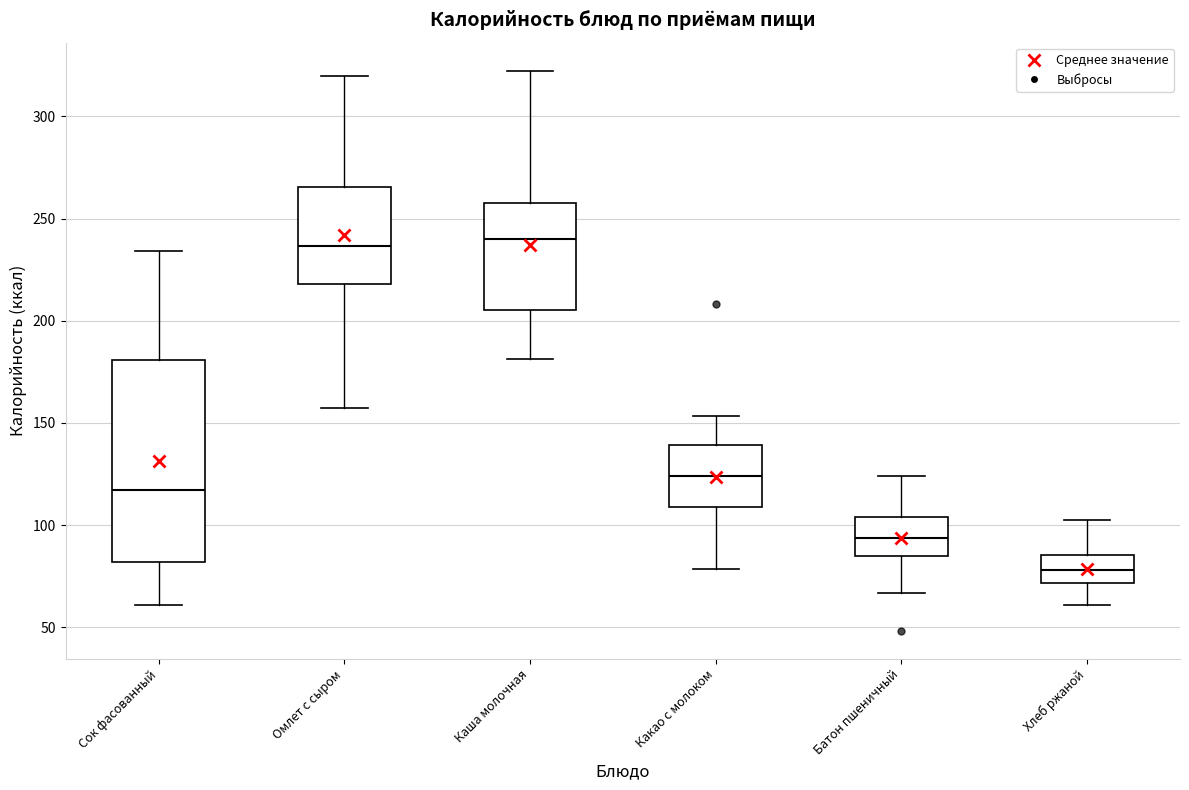

Reading left to right, read every box against the y-axis: the position of its median line, the range the box covers, and the ends of its whiskers. The values are not printed on the chart, so give them approximately, as read against the axis.

Сок фасованный: median 115, box 80 to 180, whiskers 60 to 235
Омлет с сыром: median 235, box 220 to 265, whiskers 155 to 320
Каша молочная: median 240, box 205 to 255, whiskers 180 to 320
Какао с молоком: median 125, box 110 to 140, whiskers 80 to 155
Батон пшеничный: median 95, box 85 to 105, whiskers 65 to 125
Хлеб ржаной: median 80, box 70 to 85, whiskers 60 to 100